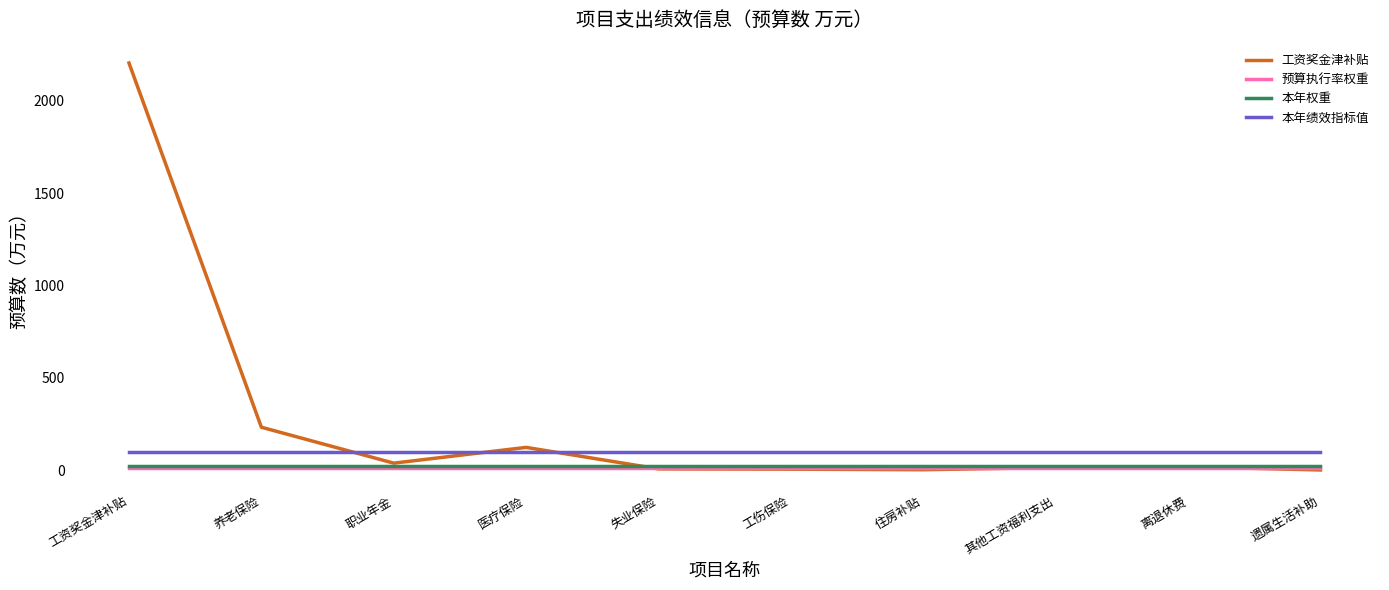

Which series has the widest spread of values?

工资奖金津补贴